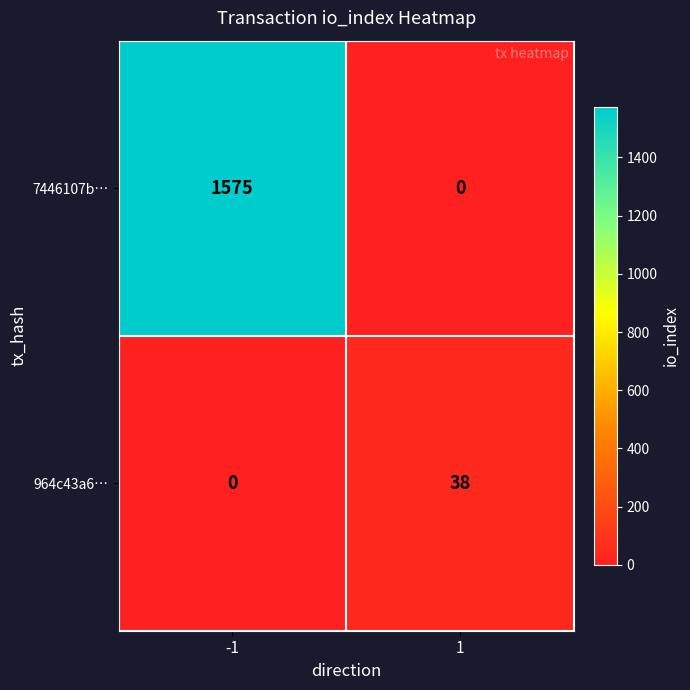

At which category is the sum across all series the highest?

-1